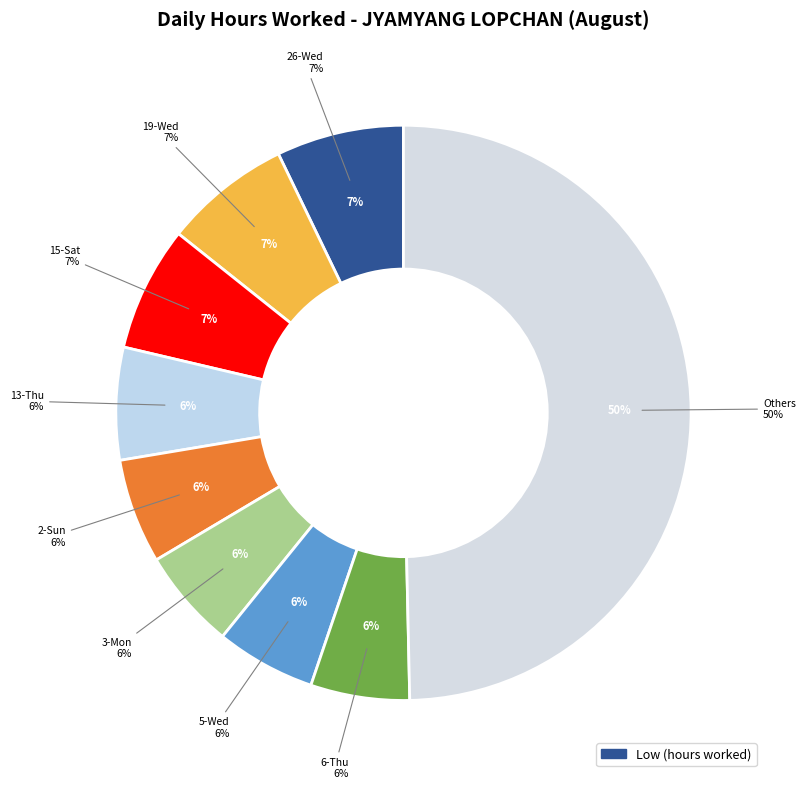

True or false: 15-Sat accounts for 7% of the total.

True